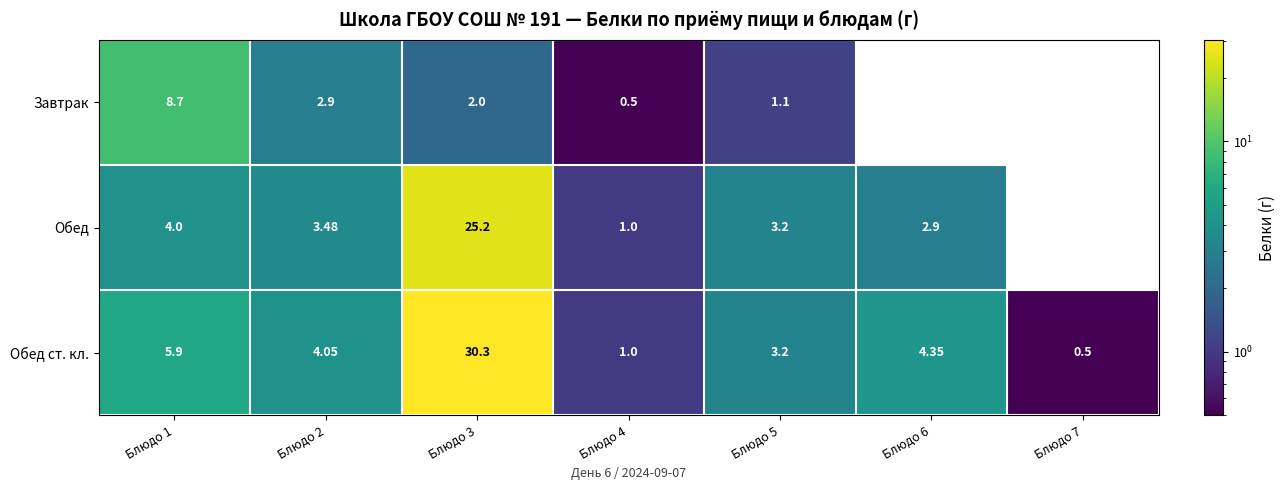

At which category is the sum across all series the highest?

Блюдо 3